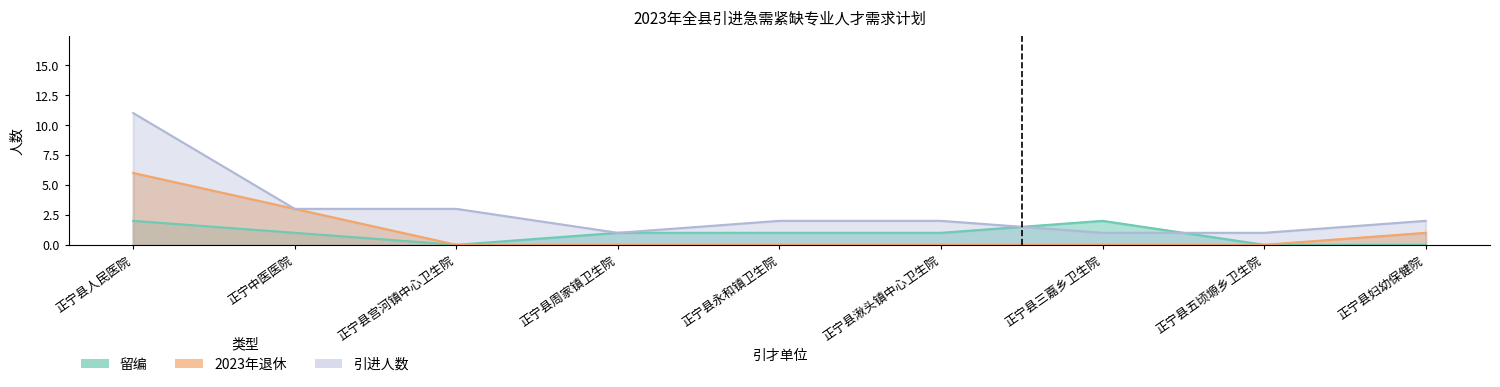

Where is 留编 nearest to the value 1?

正宁中医医院